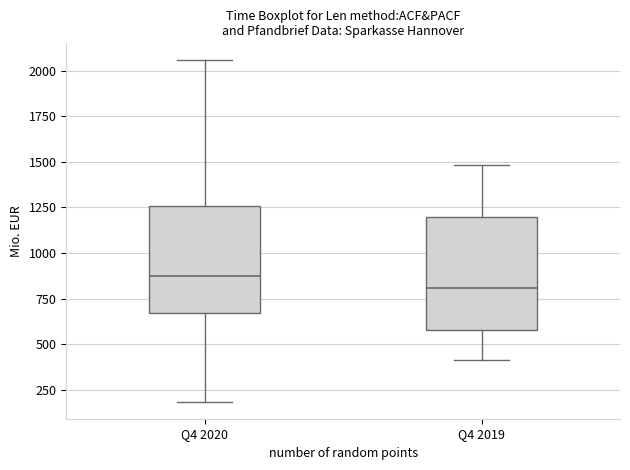

Which box's median line is the lowest?

Q4 2019